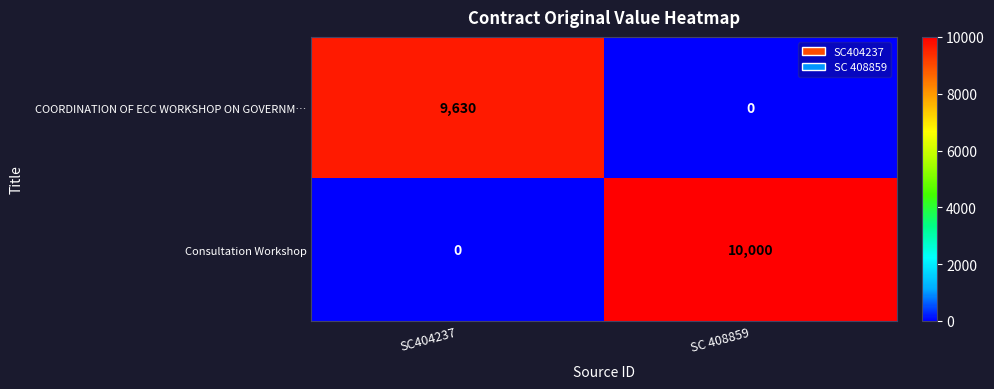

List the series in order of their overall mean, highest first.

Consultation Workshop, COORDINATION OF ECC WORKSHOP ON GOVERNM…